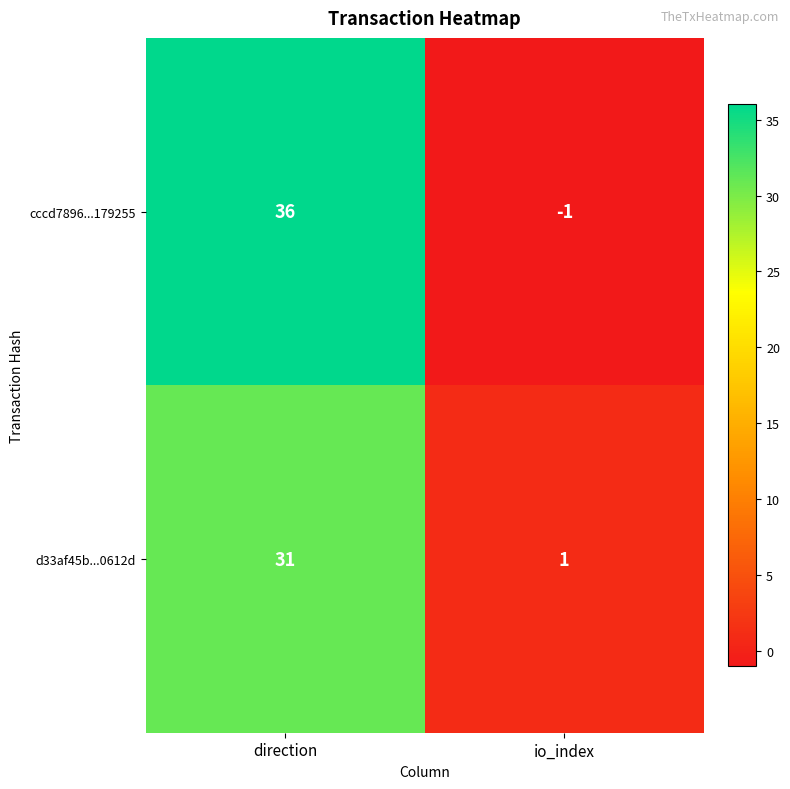

At direction, list the series in order from largest to smallest.

cccd7896...179255, d33af45b...0612d